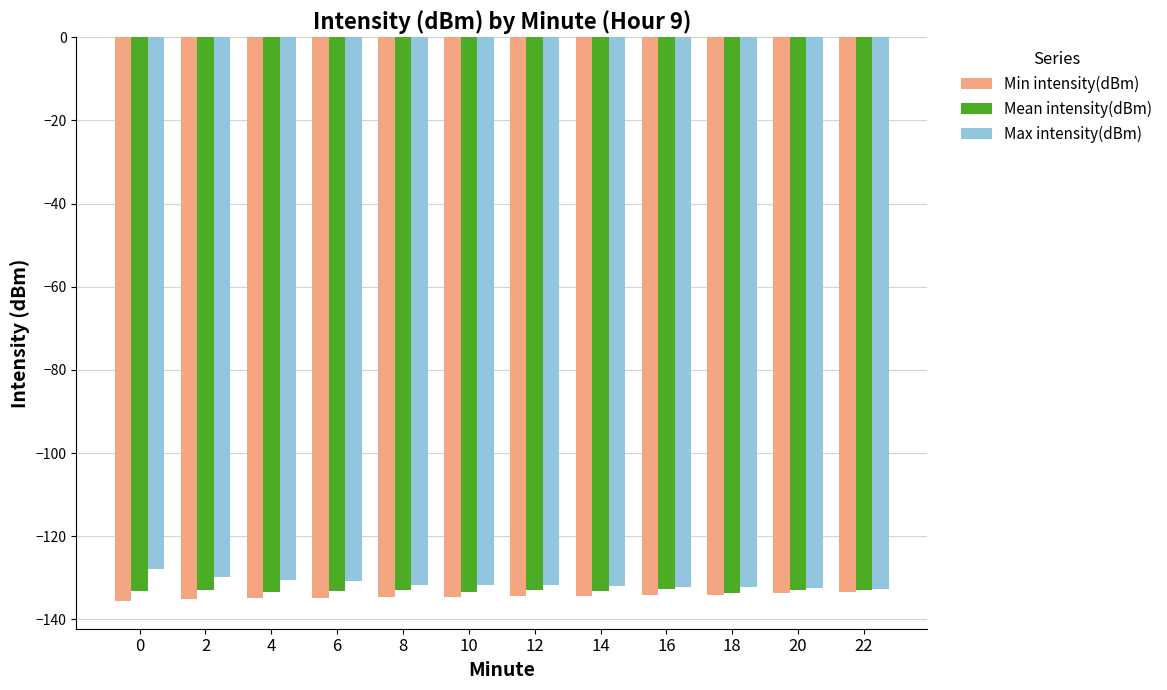

What is the value of the Max intensity(dBm) bar at the 12th from the left?

-132.6